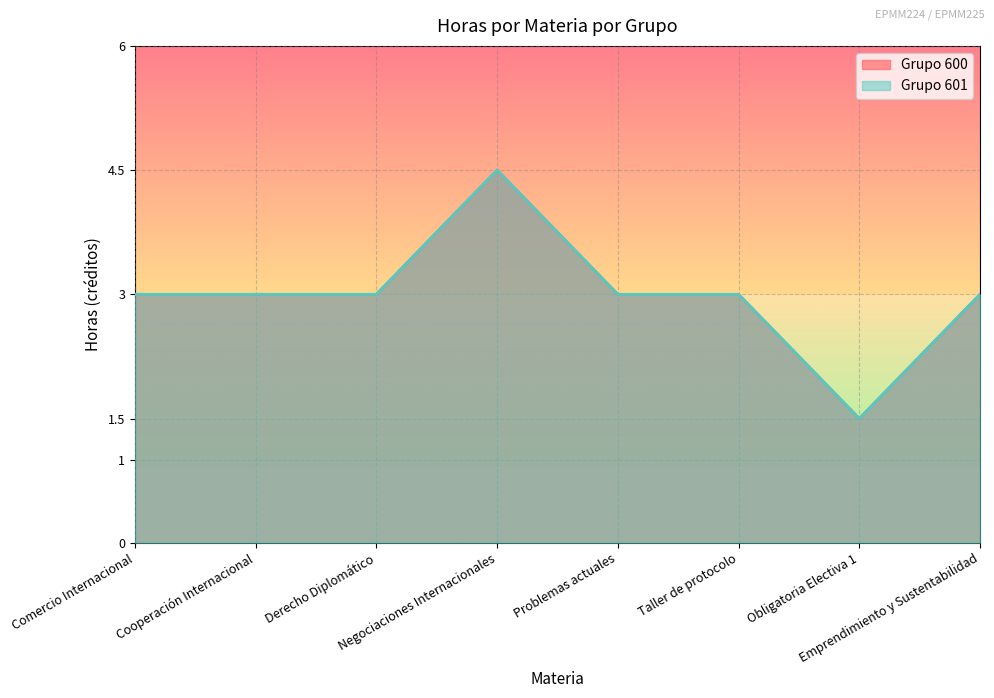

How many values in the Grupo 600 series are below 3?

1